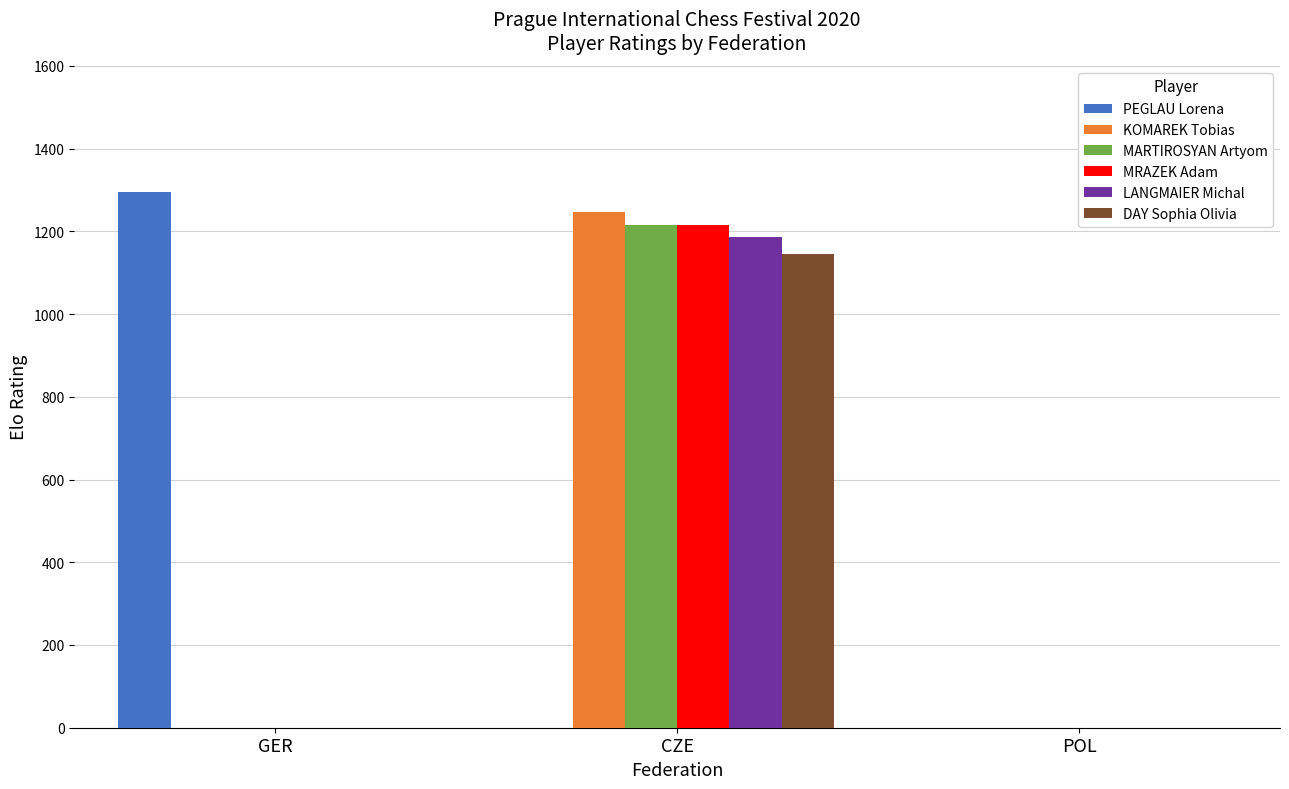

What is the total value across all series at GER?

1295